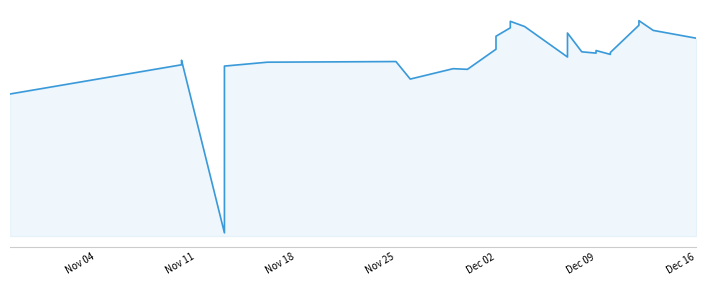

What is the sum of the values at Nov 25 and Dec 09?

2031